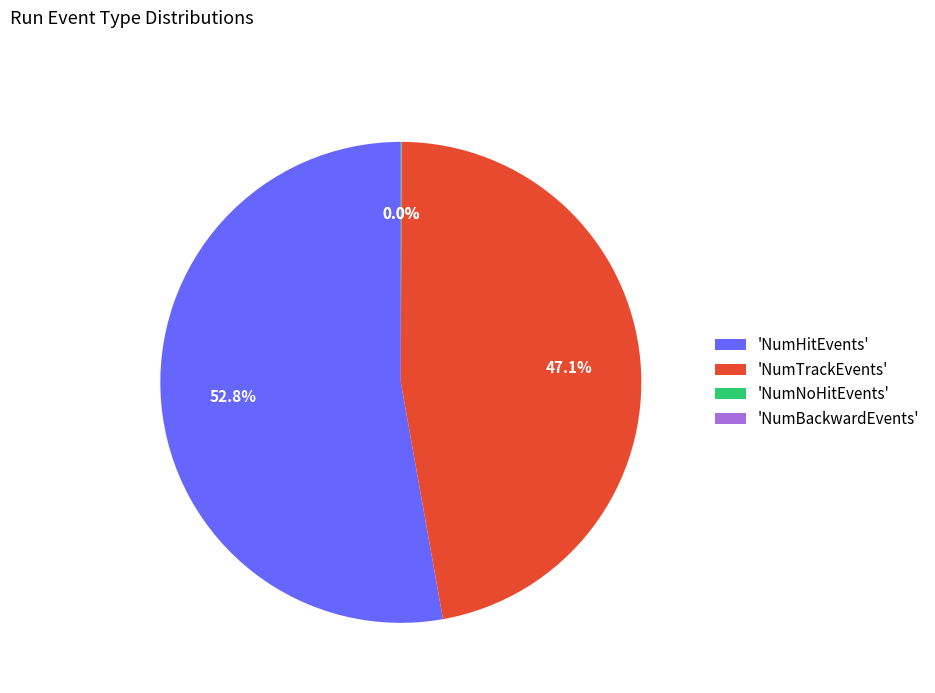

Combined, what portion of the pie is 'NumTrackEvents' and 'NumHitEvents'?

100.0%